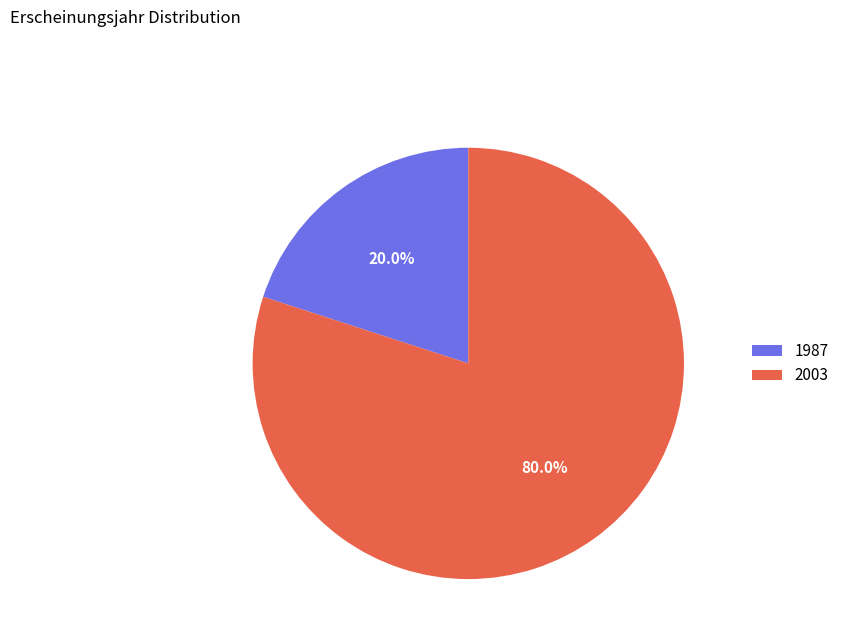

Approximately how many times larger is the value at 2003 compared to 1987?

4.0